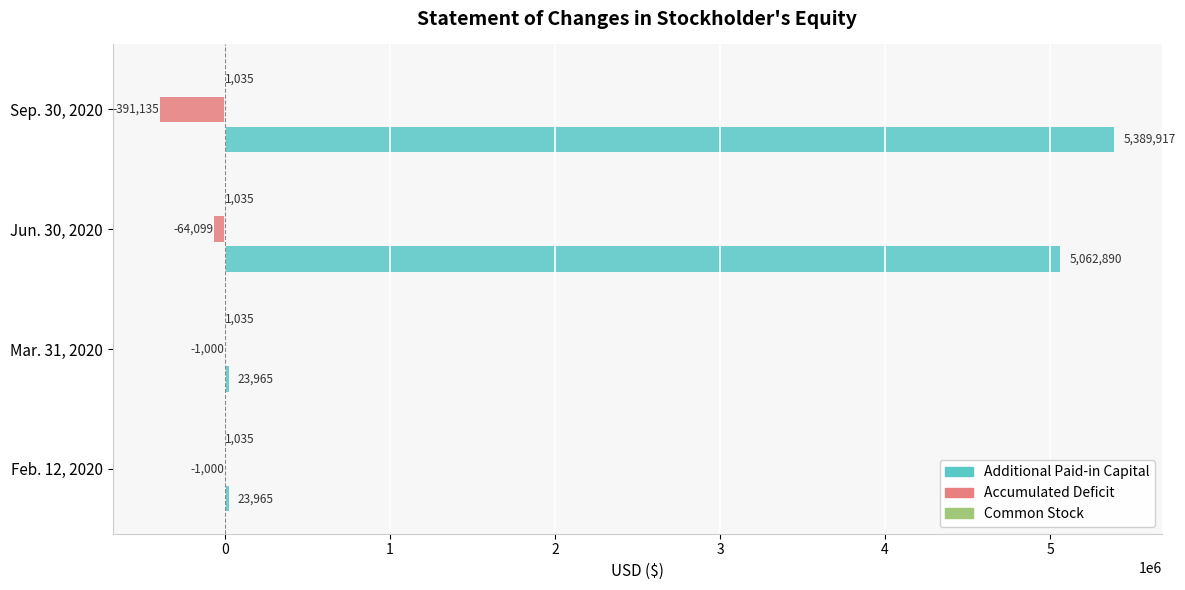

What is the total value across all series at Sep. 30, 2020?

4999817